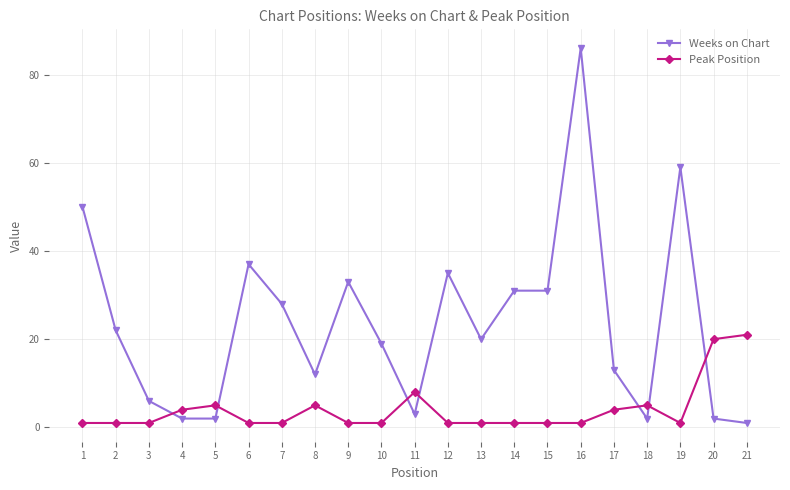

Which label corresponds to the largest value in the chart?

16